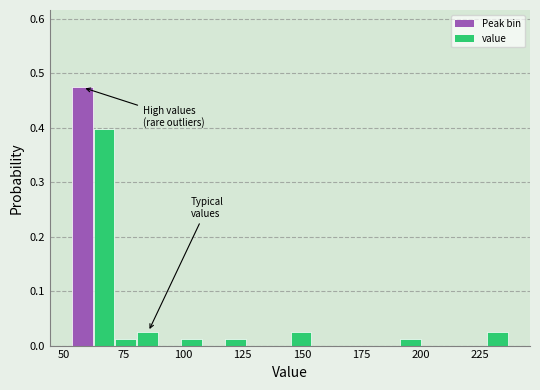

Read against the x-axis, roughly where is the centre of the tallest bar?

60